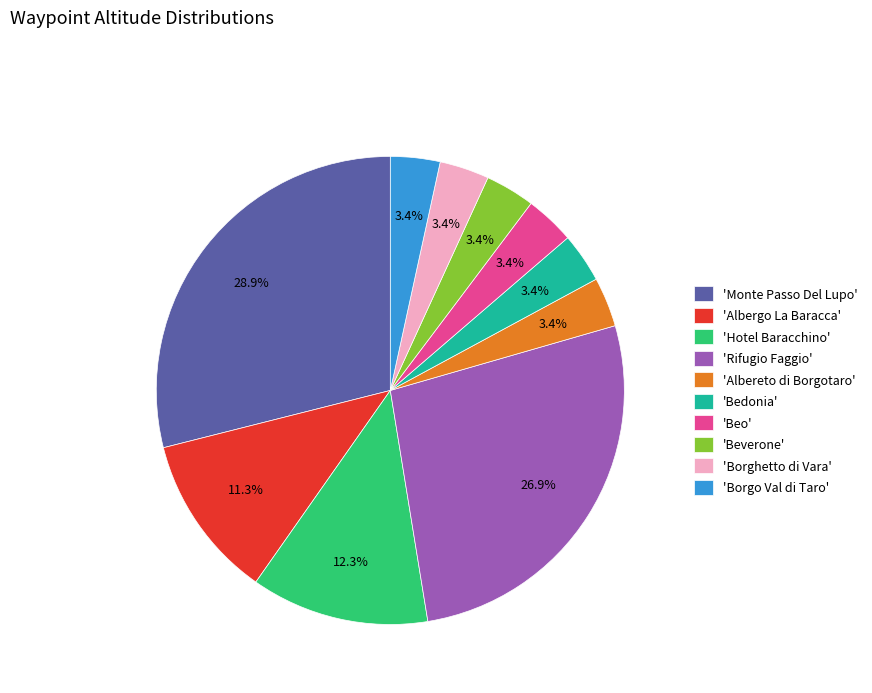

What percentage do 'Monte Passo Del Lupo' and 'Borghetto di Vara' together represent?

32.4%